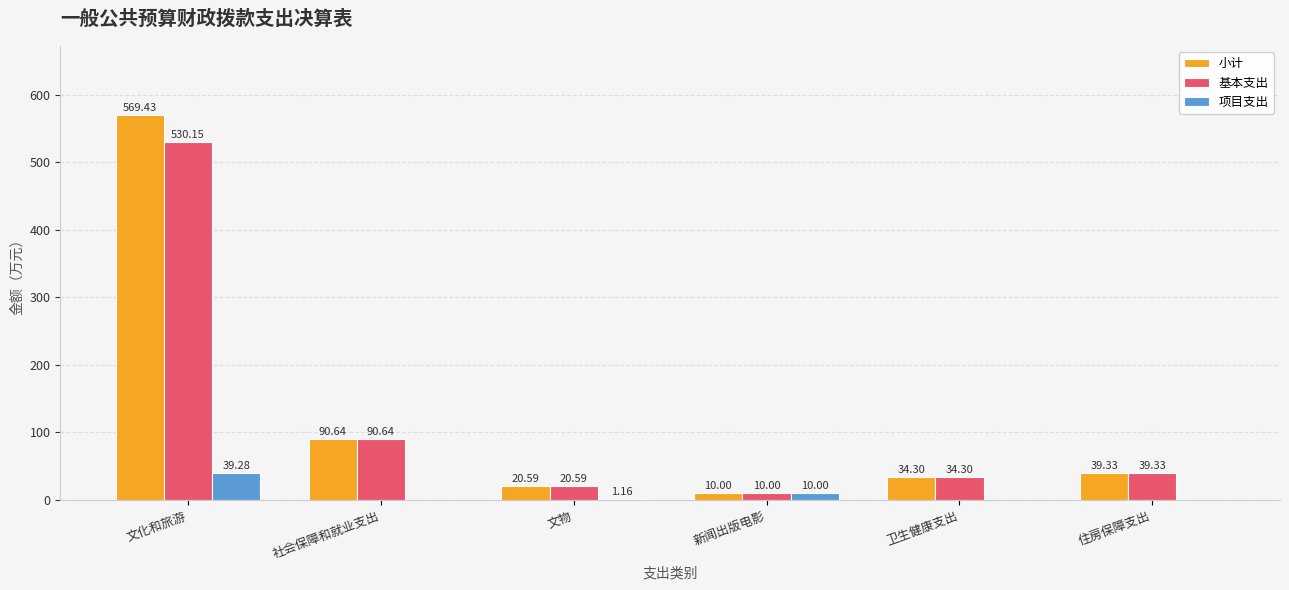

What are all the series names shown in the legend?

小计, 基本支出, 项目支出